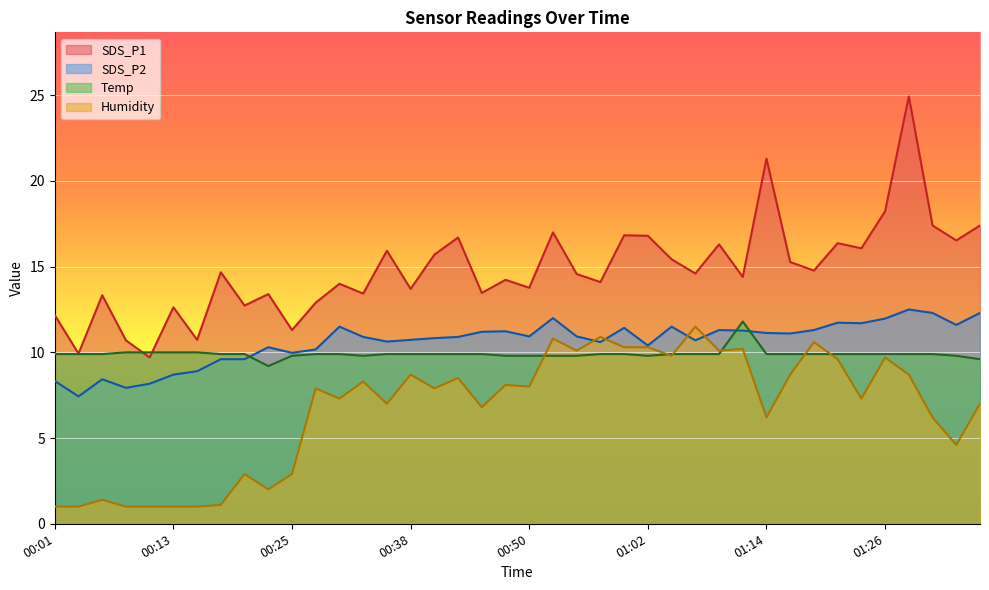

What is the value of the Temp point at the 31st from the left?

9.9